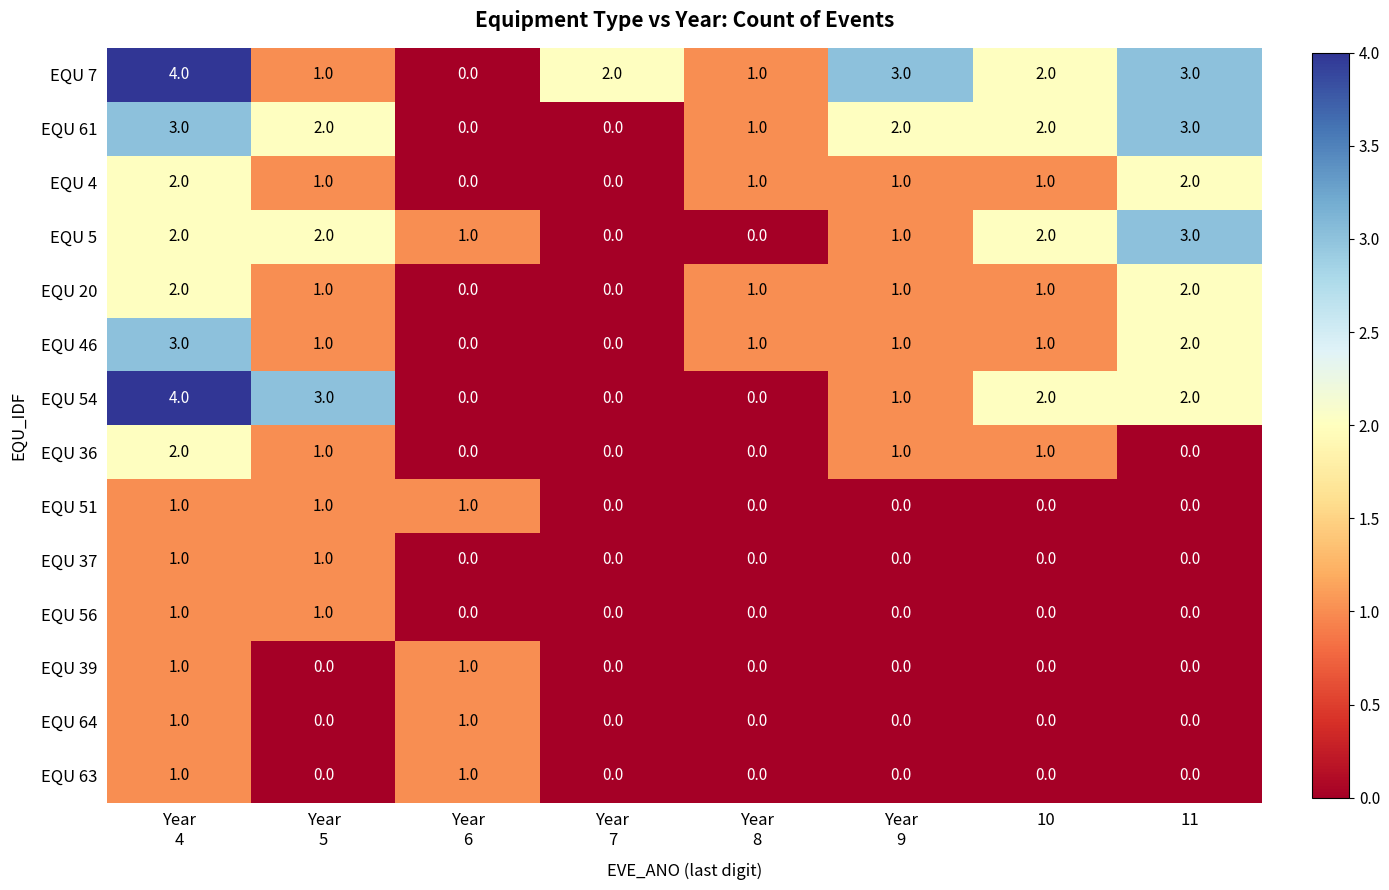

How many EQU 39 values are between 0 and 1?

8